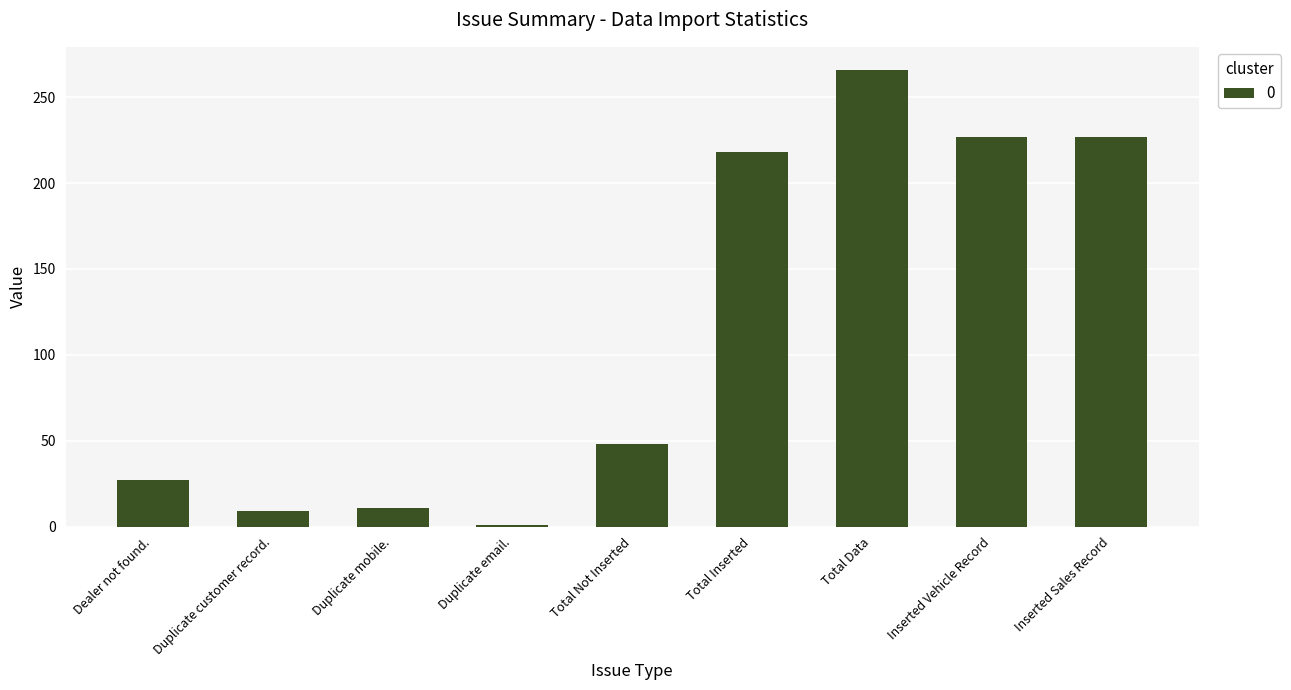

What is the change in value from Dealer not found. to Duplicate mobile.?

-16